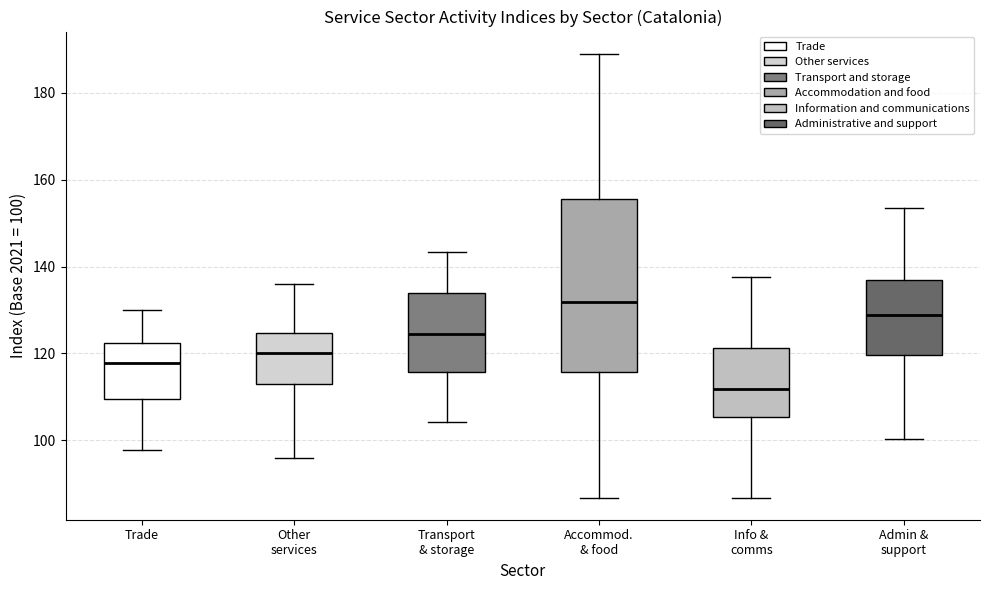

Reading left to right, read every box against the y-axis: the position of its median line, the range the box covers, and the ends of its whiskers. The values are not printed on the chart, so give them approximately, as read against the axis.

Trade: median 118, box 110 to 122, whiskers 98 to 130
Other services: median 120, box 114 to 124, whiskers 96 to 136
Transport & storage: median 124, box 116 to 134, whiskers 104 to 144
Accommod. & food: median 132, box 116 to 156, whiskers 86 to 190
Info & comms: median 112, box 106 to 122, whiskers 86 to 138
Admin & support: median 128, box 120 to 136, whiskers 100 to 154